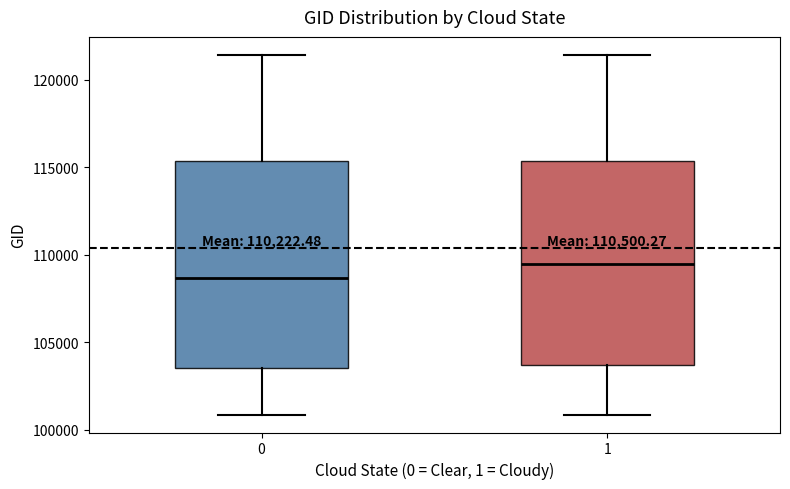

Which box's median line is the lowest?

0